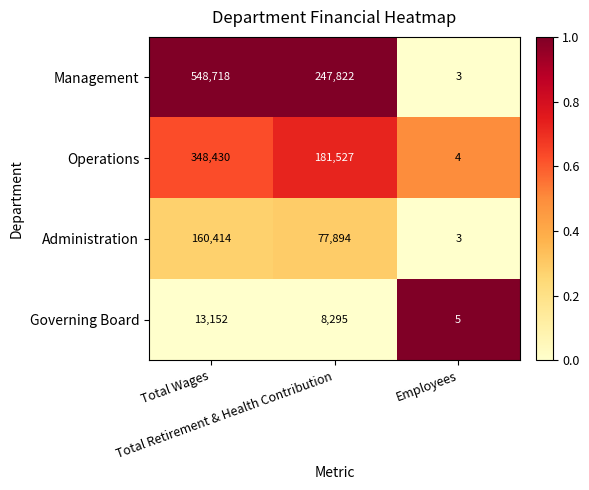

Rank the series by their average value, from lowest to highest.

Governing Board, Administration, Operations, Management